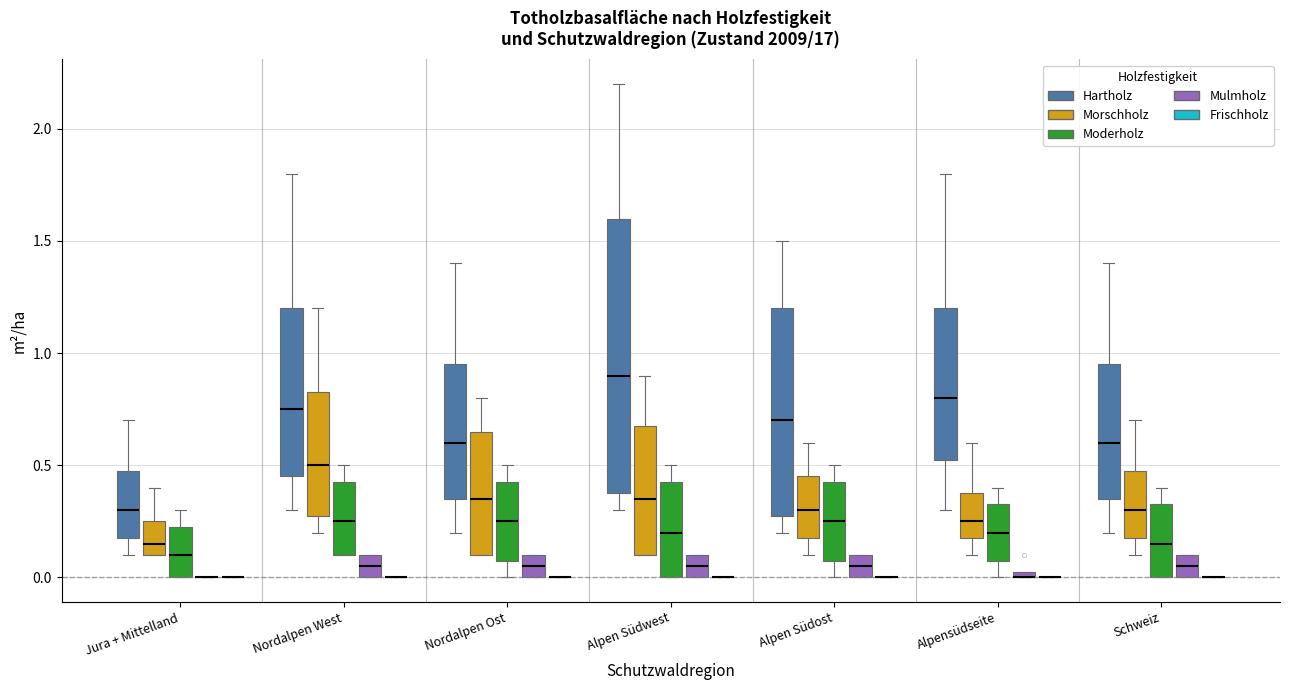

Which box is the tallest, from its lower edge to its upper edge?

Alpen Südwest (Hartholz)